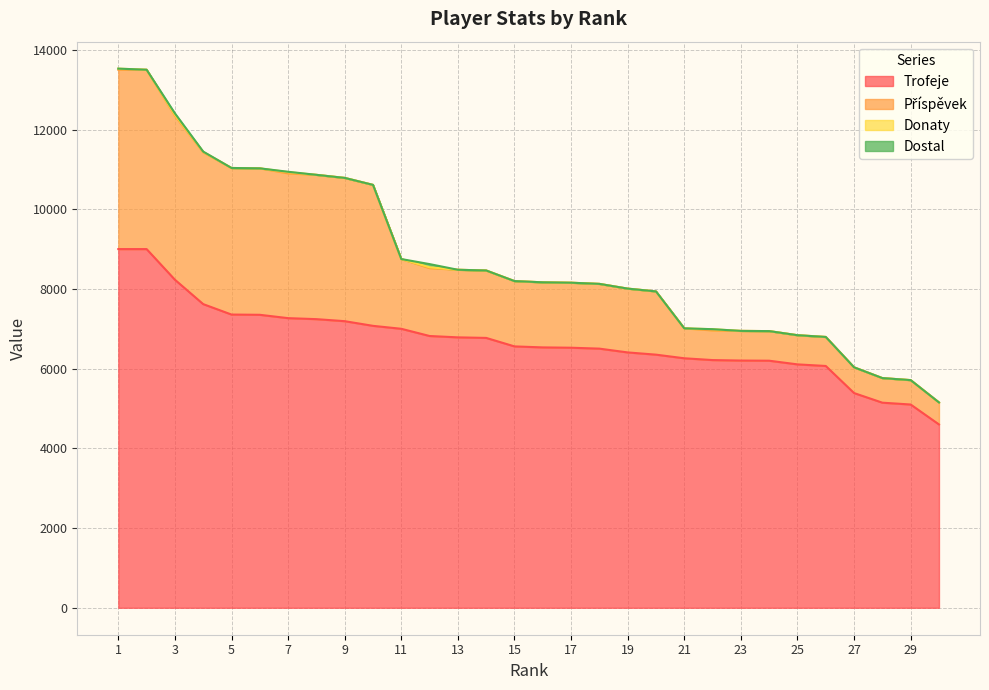

What is the greatest value displayed?

13500